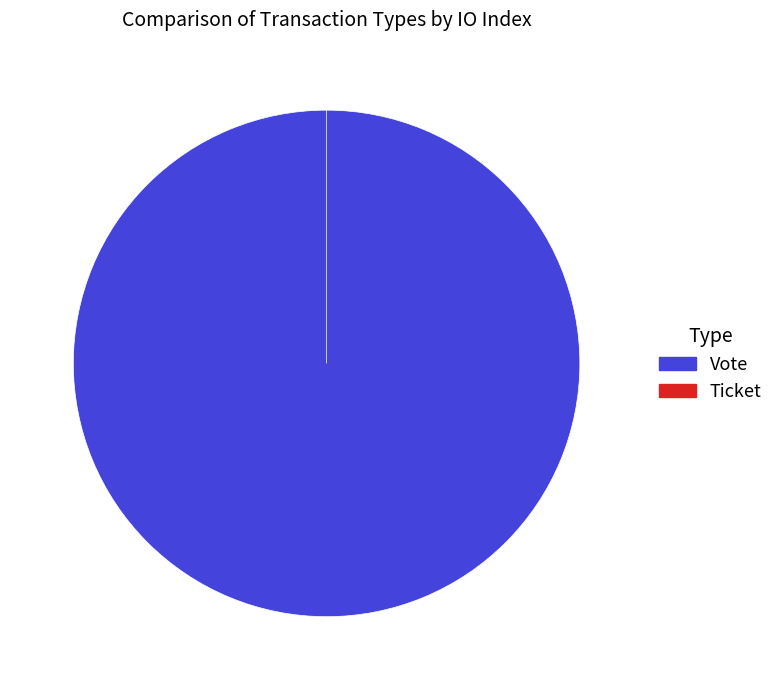

Which category has the biggest portion of the pie?

Vote